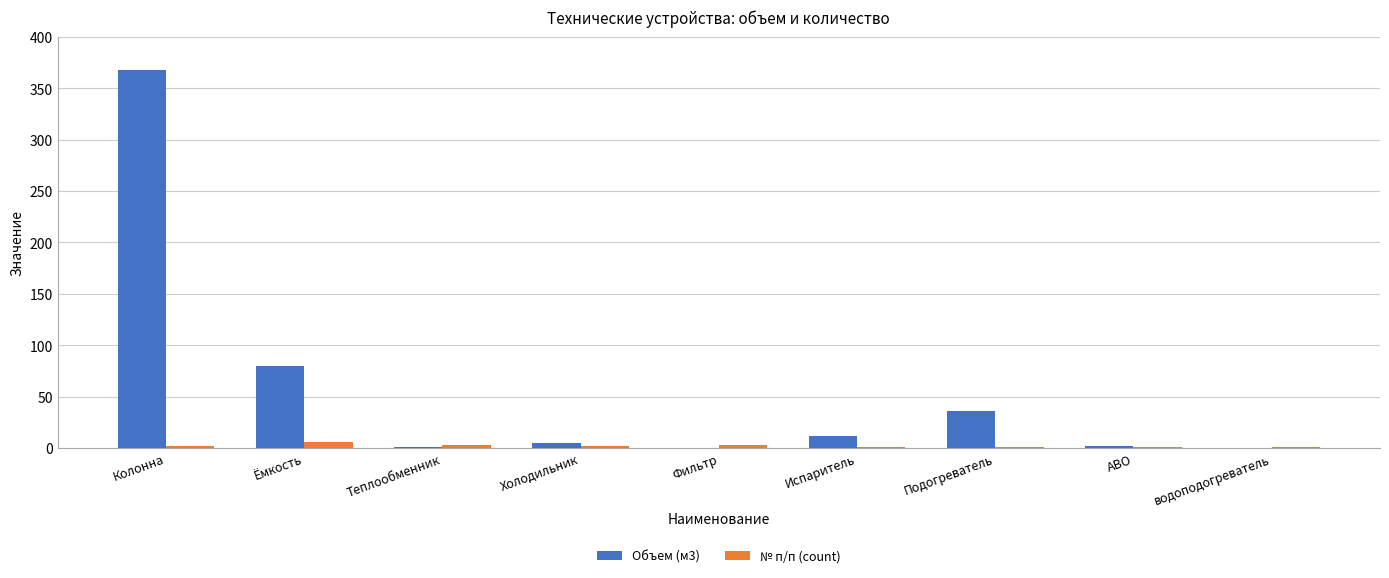

What are all the series names shown in the legend?

Объем (м3), № п/п (count)